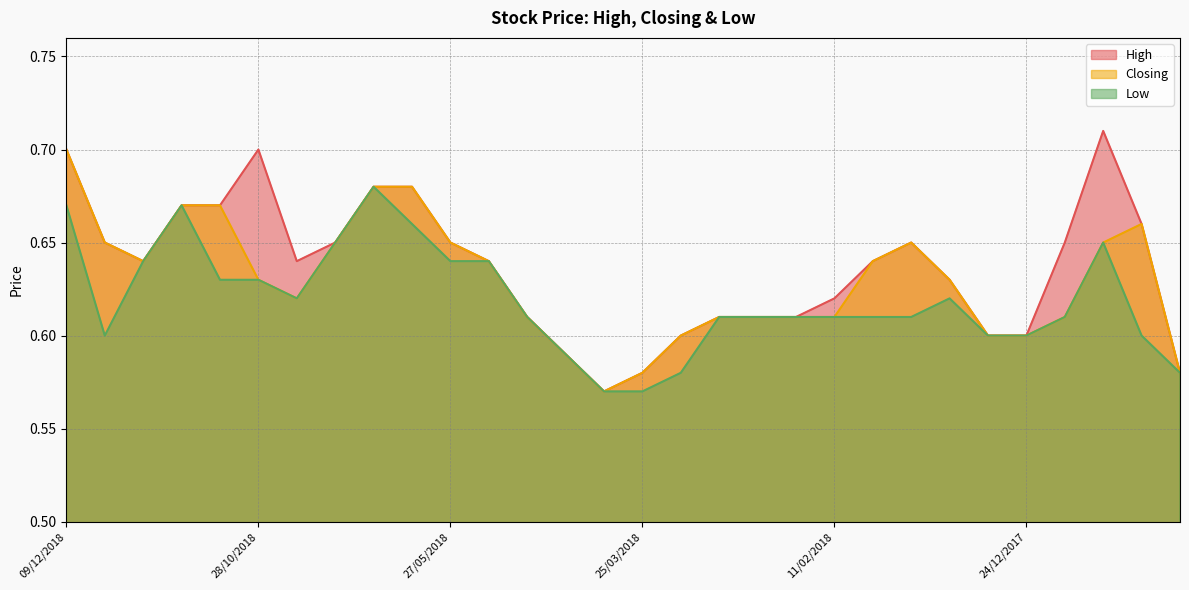

True or false: Closing has more than 0 points higher than both neighbors.

True